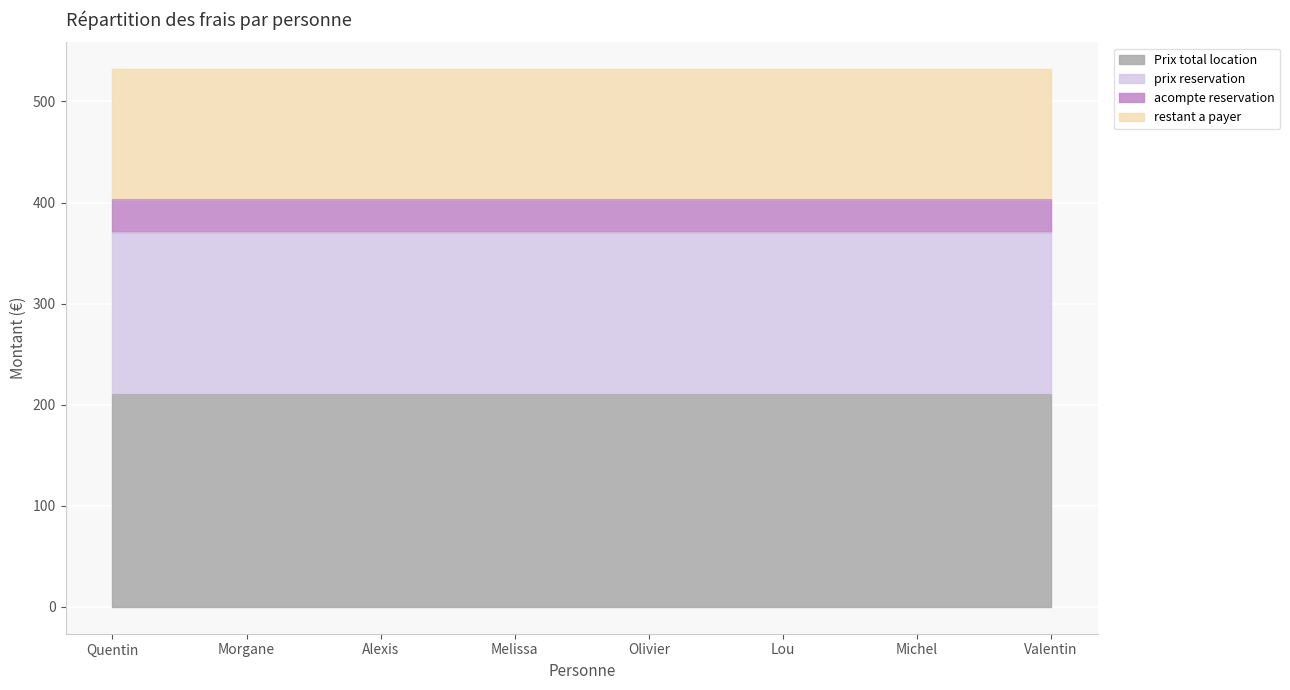

What is the minimum value for prix reservation?

160.6